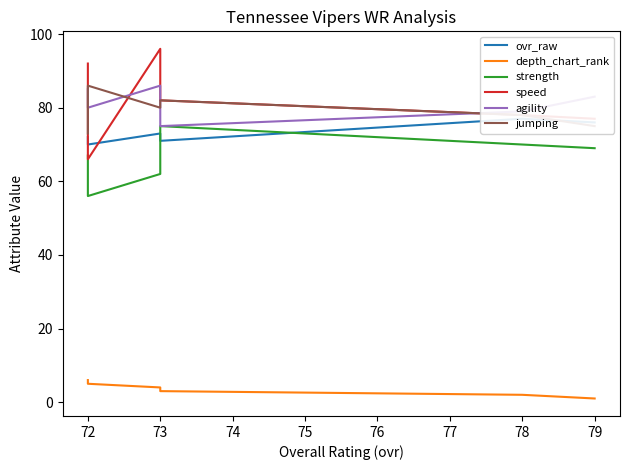

What is the total value across all series at 73?

388